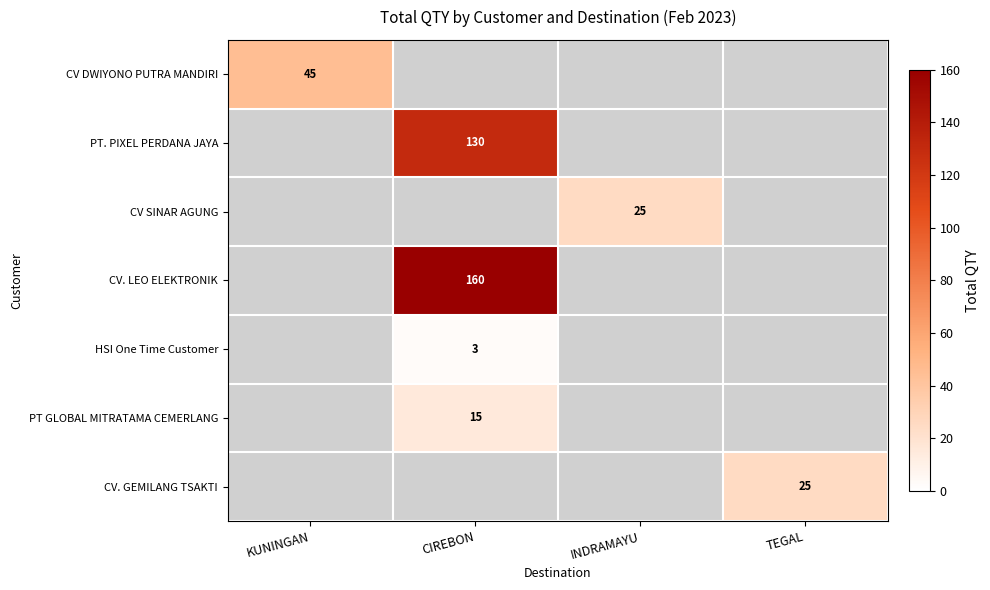

The value of CV. LEO ELEKTRONIK at CIREBON is 160. True or false?

True